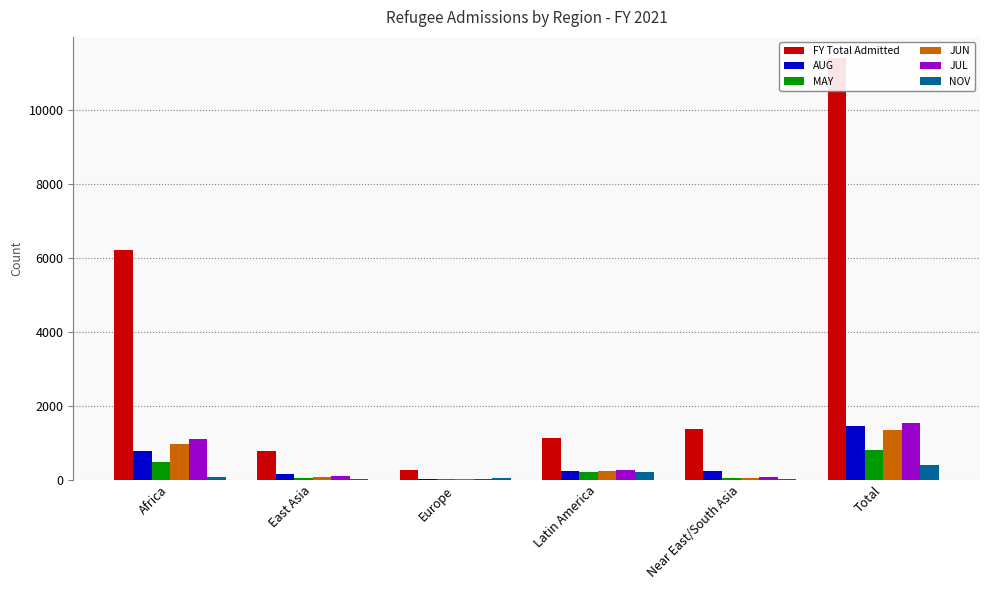

Which category has the highest value in the NOV series?

Total